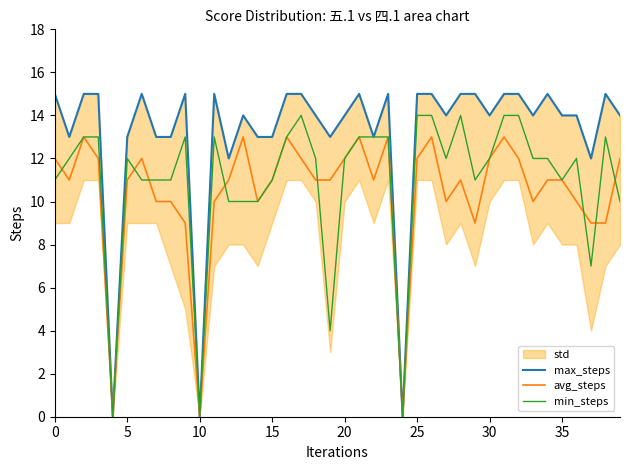

List the series in order of their peak value, lowest first.

avg_steps, min_steps, max_steps